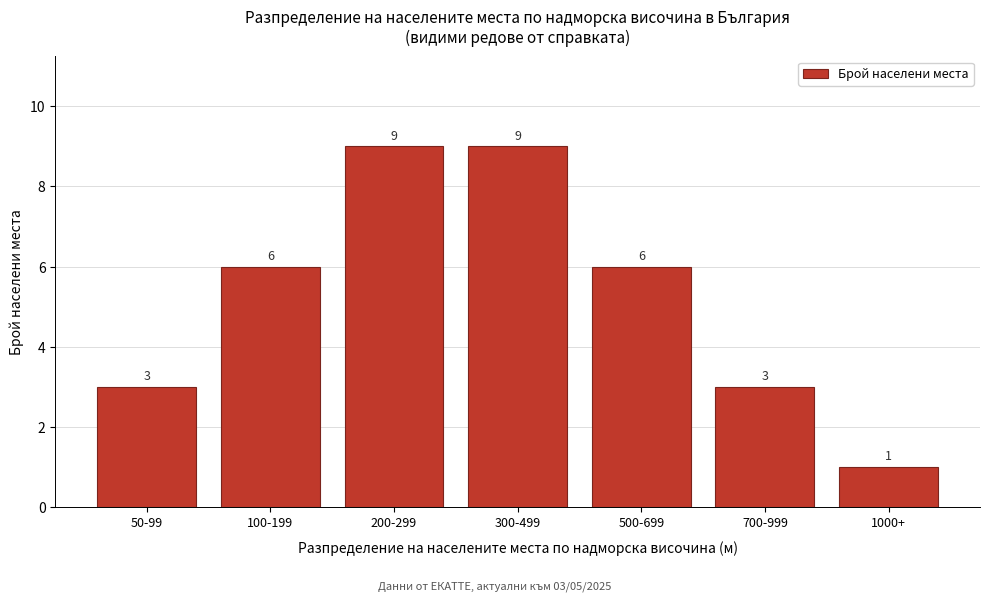

Reading left to right, what are all the values shown in this chart?

50-99=3	100-199=6	200-299=9	300-499=9	500-699=6	700-999=3	1000+=1